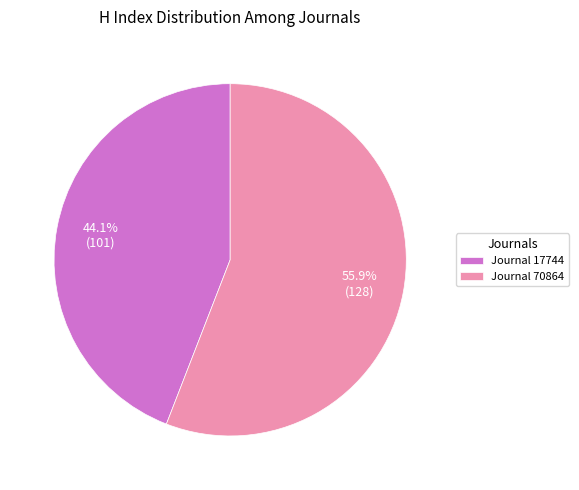

Approximately how many times larger is the value at Journal 17744 compared to Journal 70864?

0.8